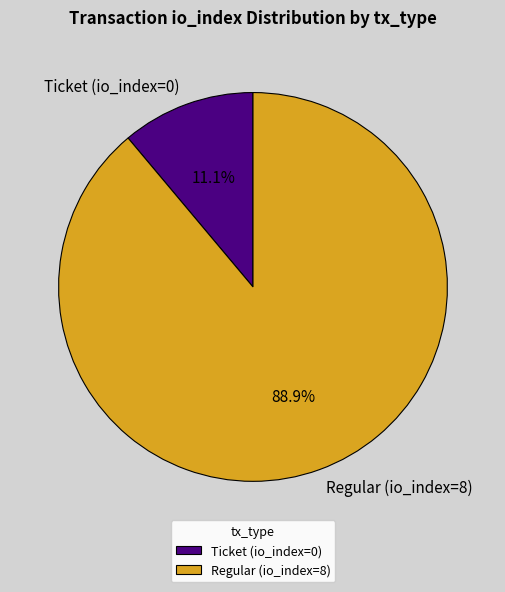

Approximately how many times larger is the value at Regular (io_index=8) compared to Ticket (io_index=0)?

8.0